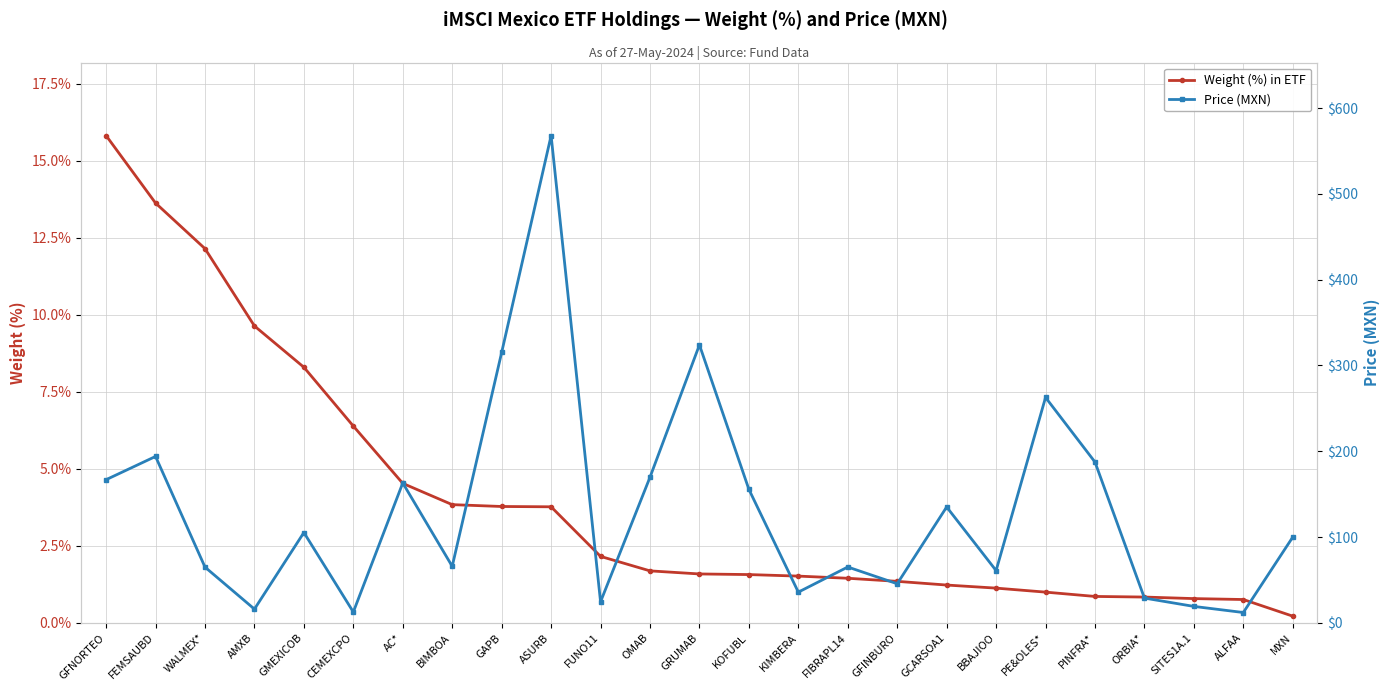

What is the label of the 18th point from the right?

BIMBOA